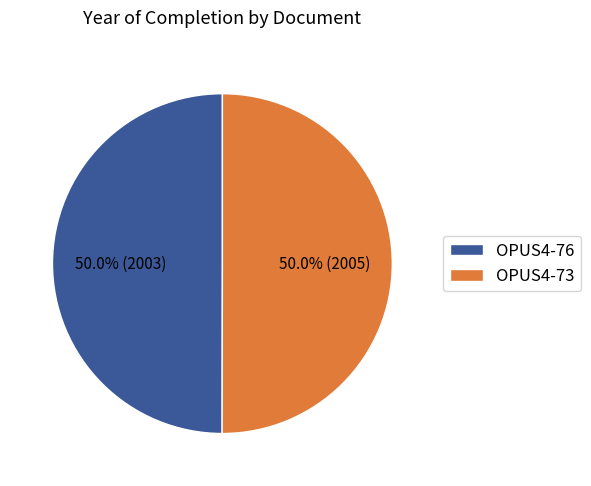

Approximately how many times larger is the value at OPUS4-73 compared to OPUS4-76?

1.0